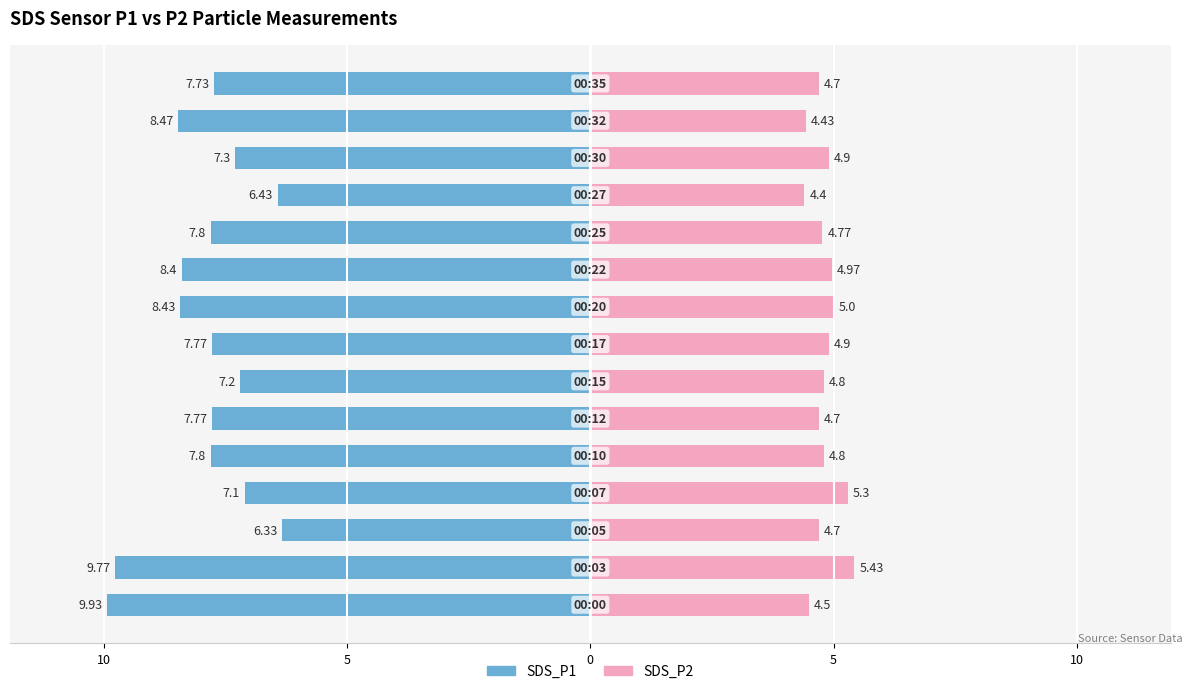

Reading left to right, extract all data points from this chart.

SDS_P1: -9.9	-9.8	-6.3	-7.1	-7.8	-7.8	-7.2	-7.8	-8.4	-8.4	-7.8	-6.4	-7.3	-8.5	-7.7
SDS_P2: 4.5	5.4	4.7	5.3	4.8	4.7	4.8	4.9	5.0	5.0	4.8	4.4	4.9	4.4	4.7